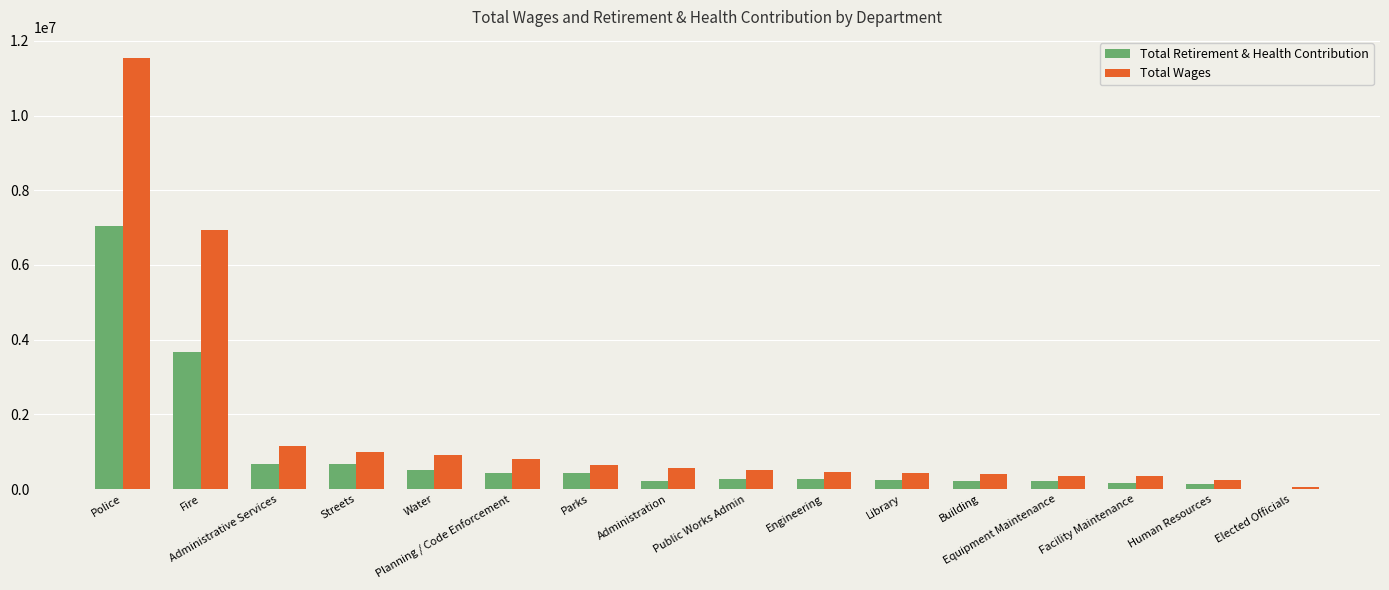

What is the sum of all Total Wages values?

26337488